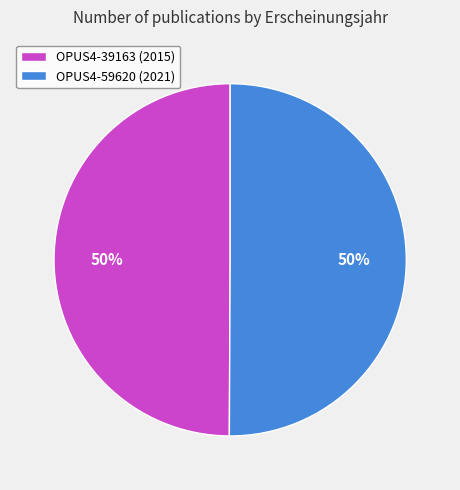

Count the number of slices in the pie.

2